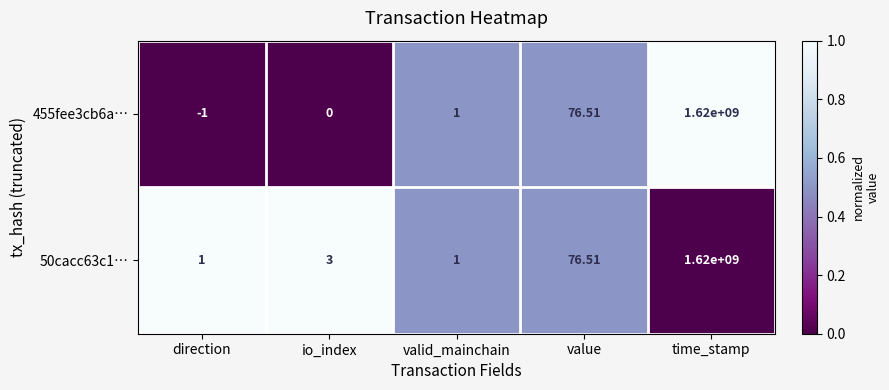

List the labels in order of 455fee3cb6a… value, largest first.

time_stamp, value, valid_mainchain, io_index, direction